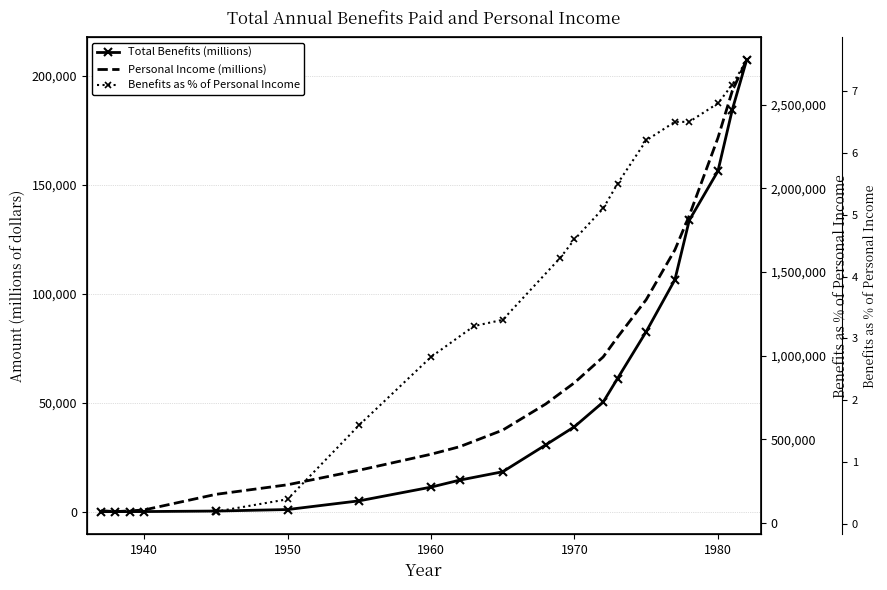

Between 1975 and 1945, which is larger?

1975